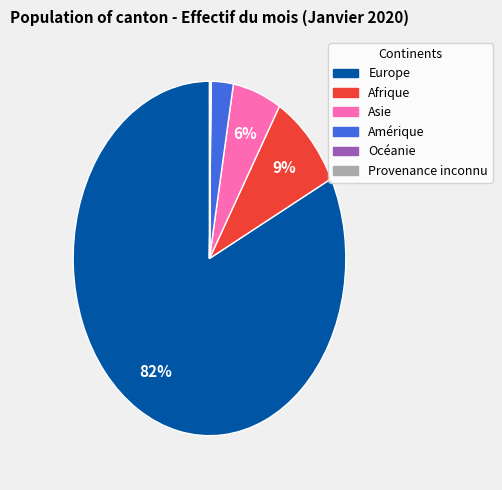

To the nearest percent, what portion does Afrique represent?

9%